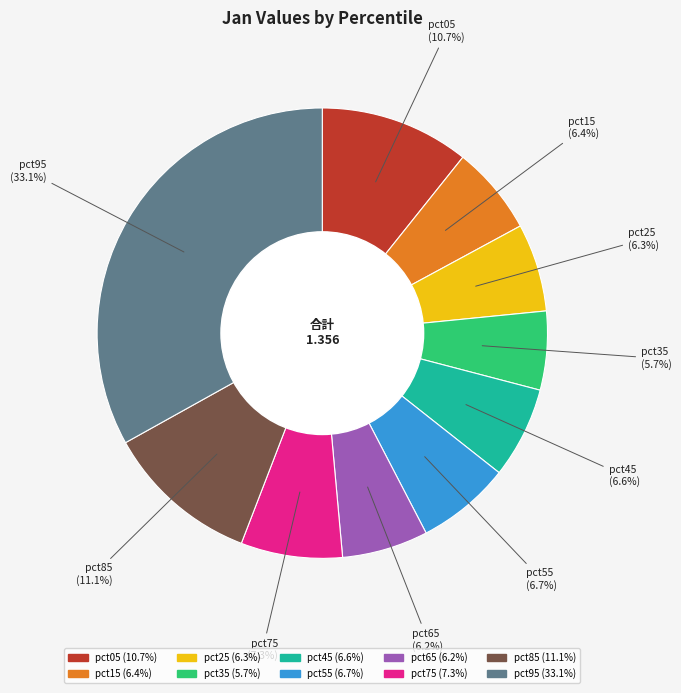

How many segments does this pie chart have?

10